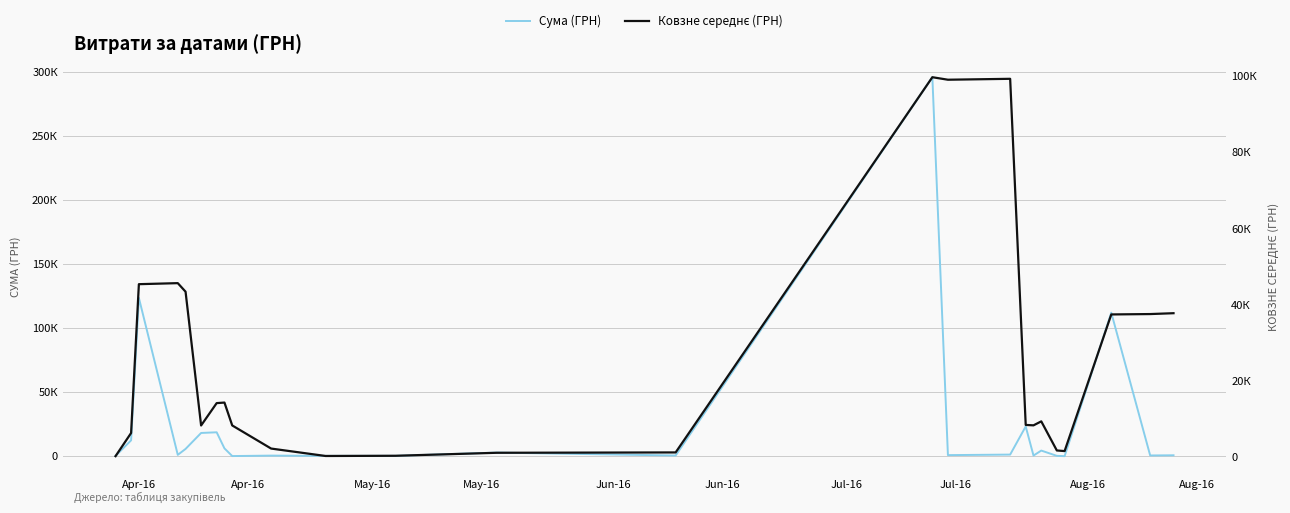

Which series has the largest total across all categories?

Ковзне середнє (ГРН)